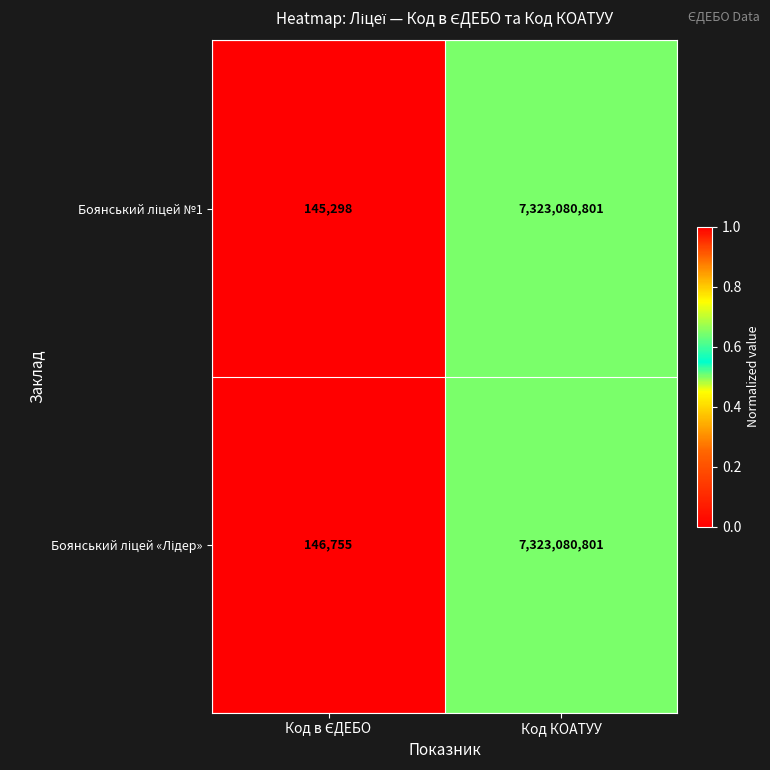

At which category does the chart reach its peak across all series?

Код КОАТУУ